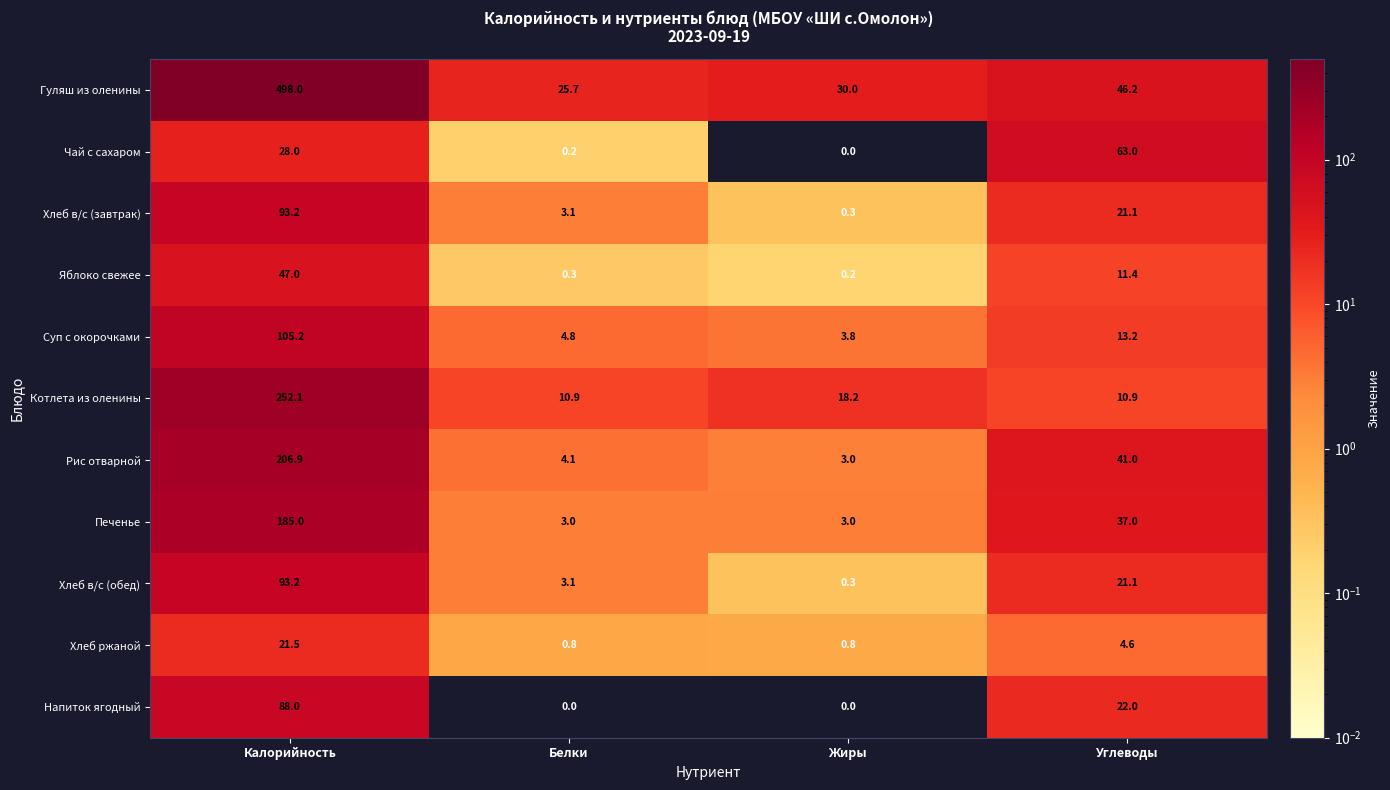

At which label does Хлеб в/с (обед) reach its minimum?

Жиры